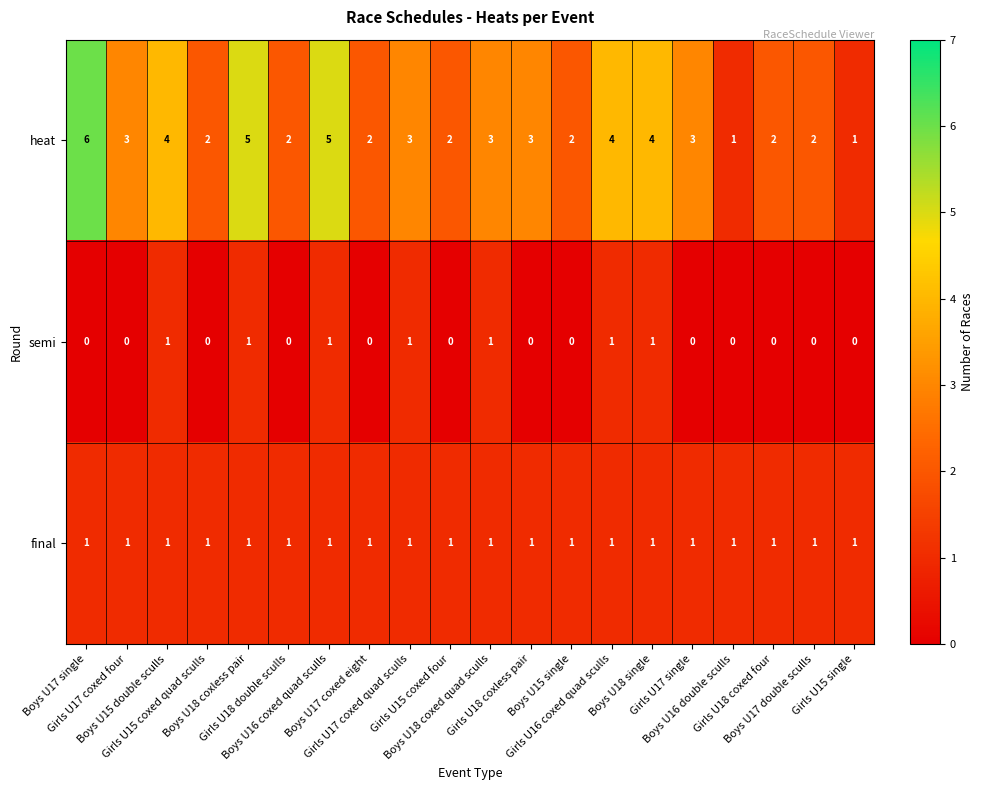

Which series has the largest range (max minus min)?

heat